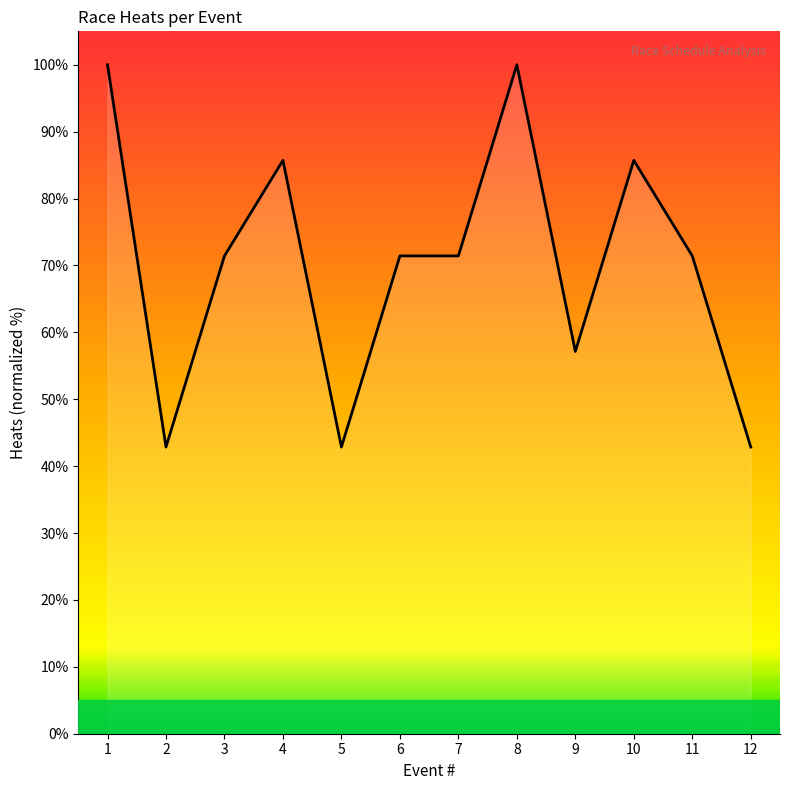

What is the minimum value shown in the chart?

42.9